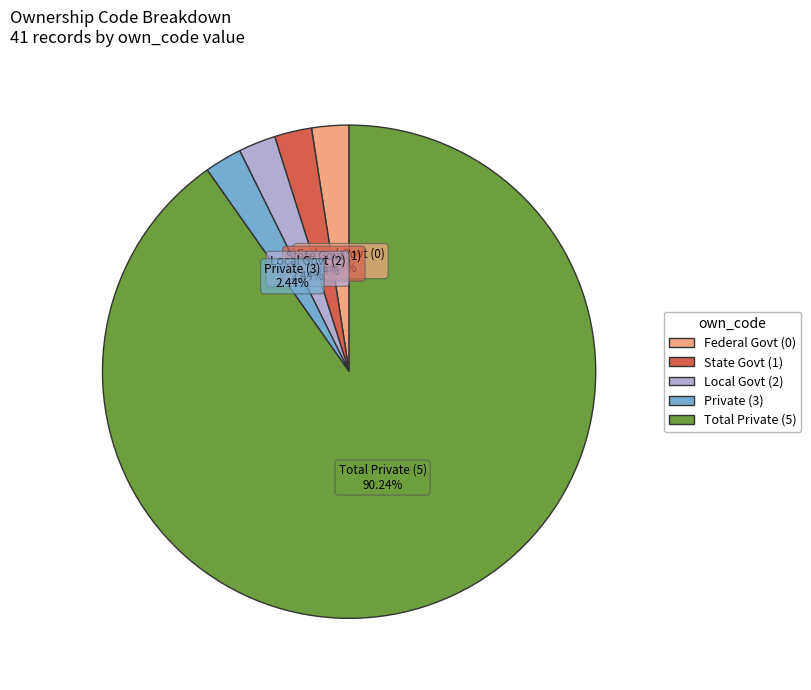

To the nearest percent, what is the difference between the largest and smallest slice percentages?

88%